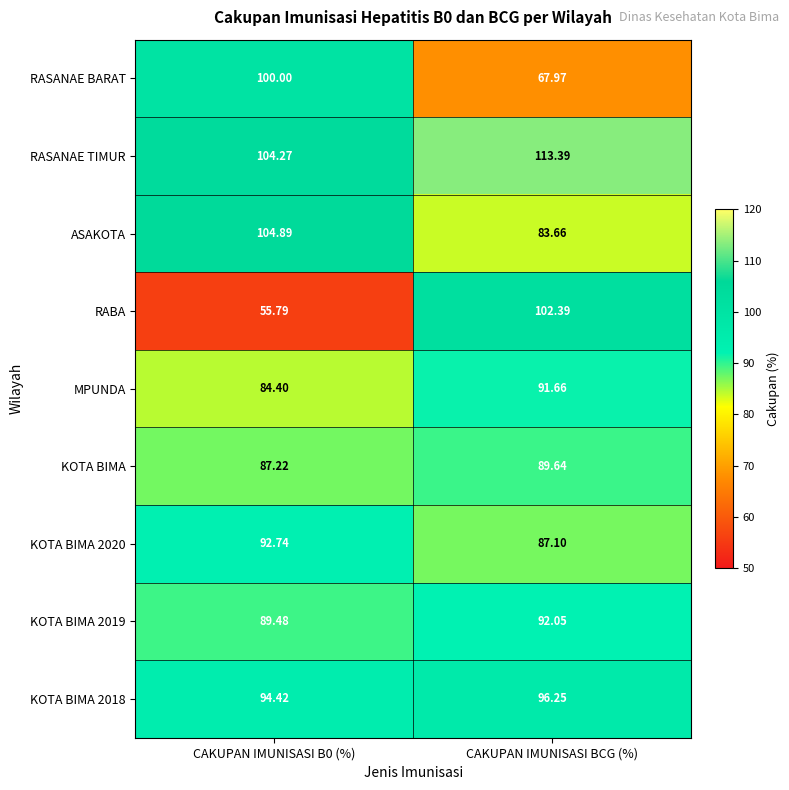

Which series has the largest range (max minus min)?

RABA